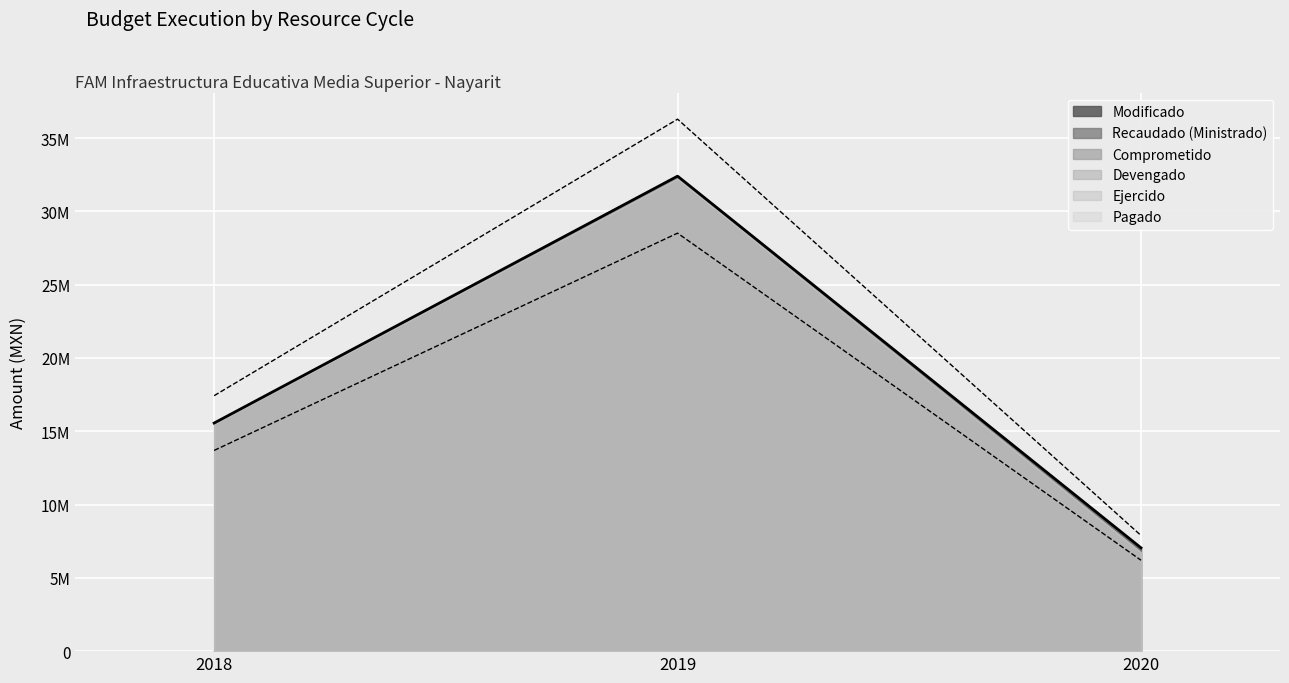

What is the average value of the Modificado series?

18334466.1